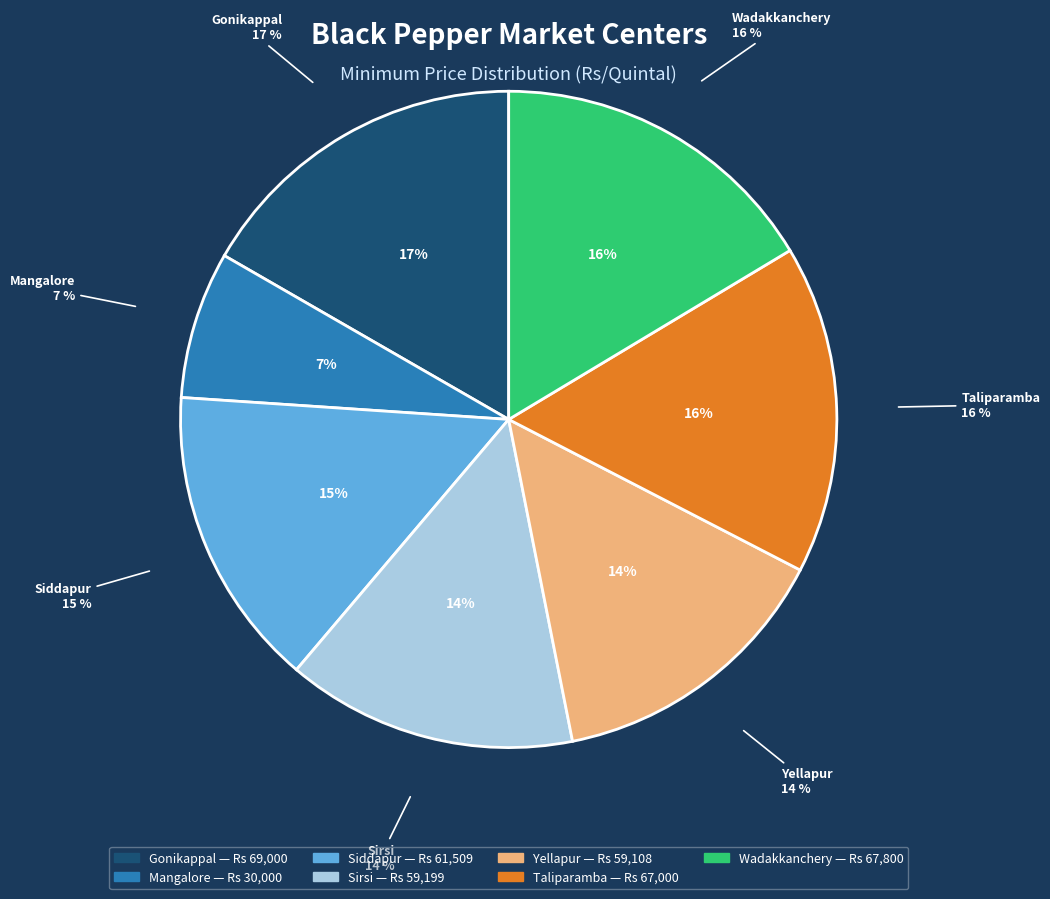

What is the change in value from Yellapur to Taliparamba?

+7892